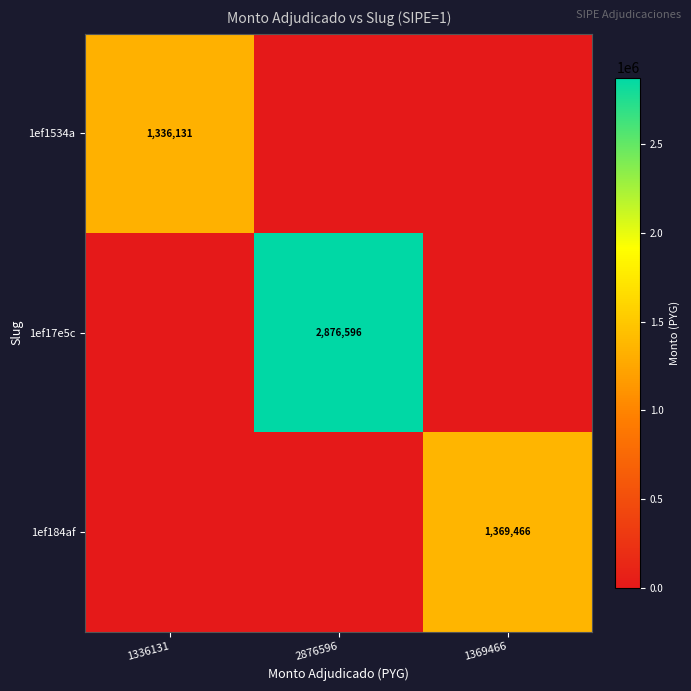

The 1ef17e5c series shows 1185898 at 2876596. True or false?

False